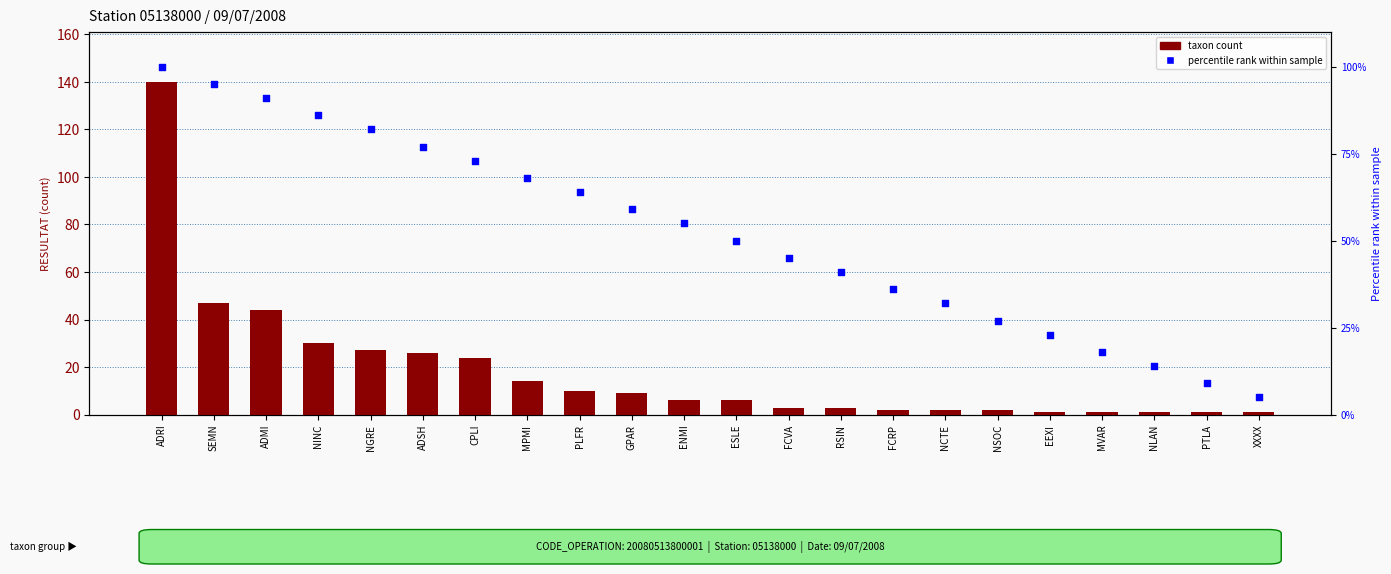

At which category is the sum across all series the highest?

ADRI